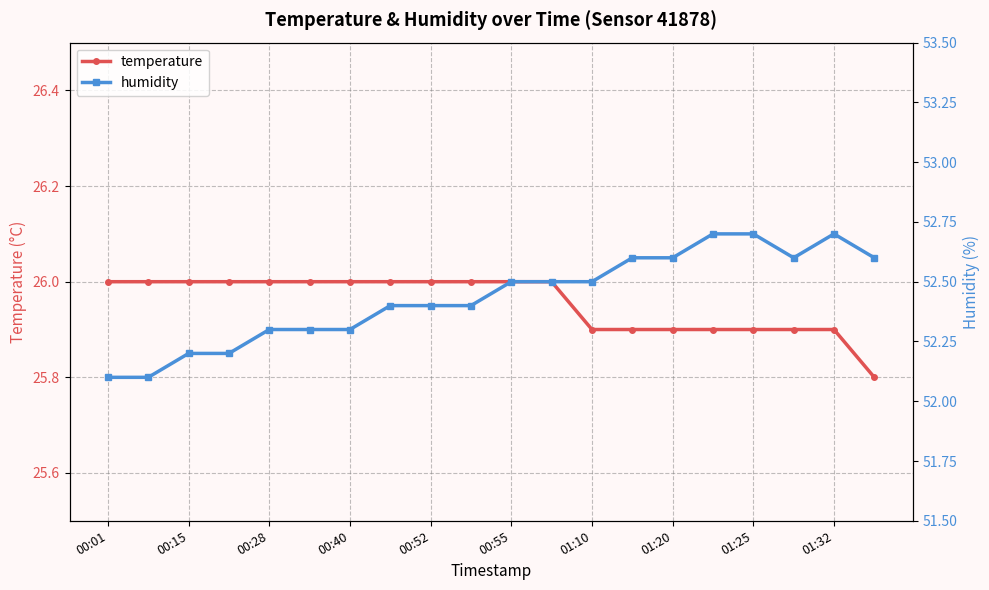

True or false: temperature has more than 0 interior local peaks.

False